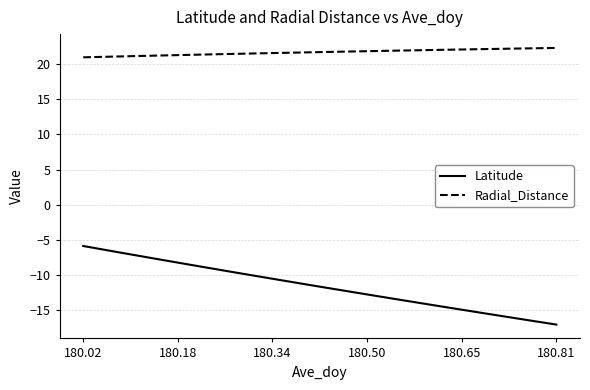

What is the maximum value shown in the chart?

22.3